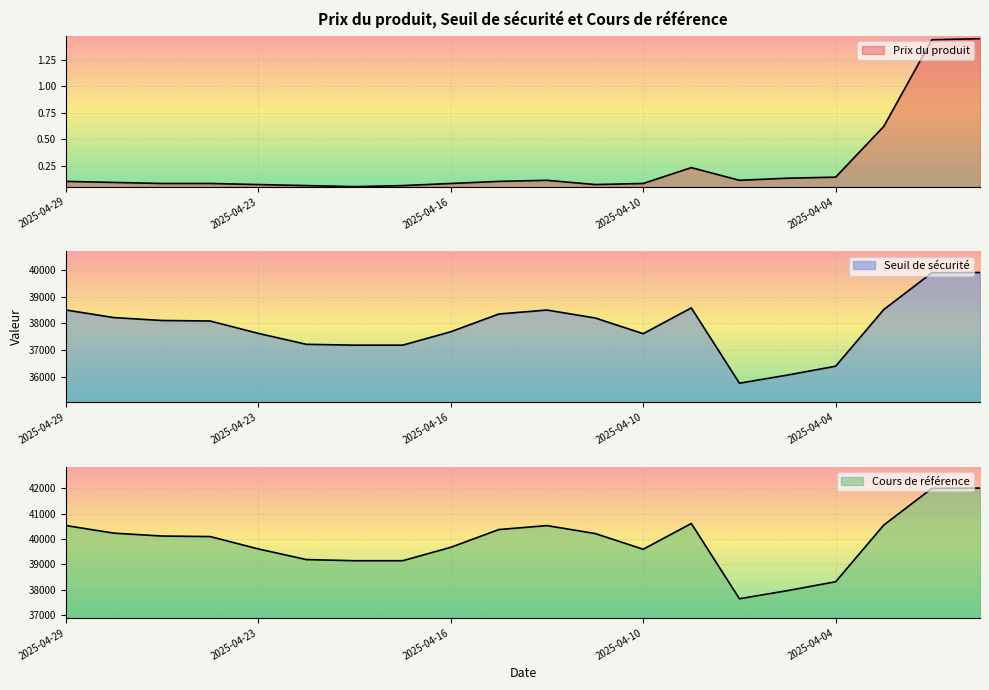

What is the label of the 6th point from the left?

2025-04-22